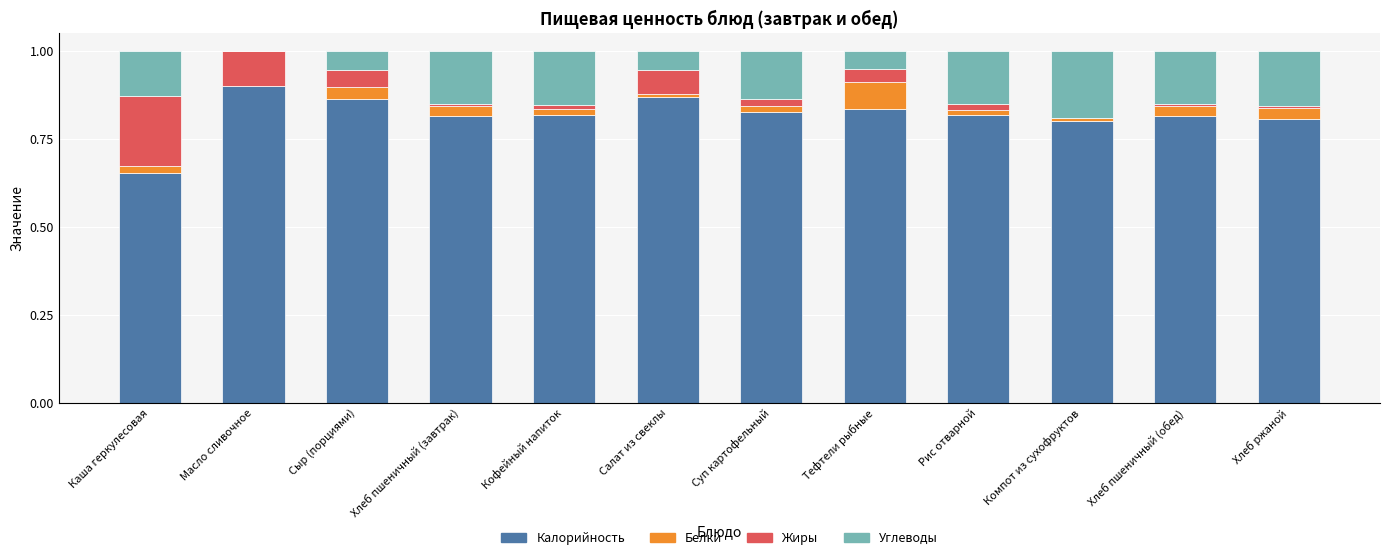

The Калорийность series shows 1.4 at Тефтели рыбные. True or false?

False